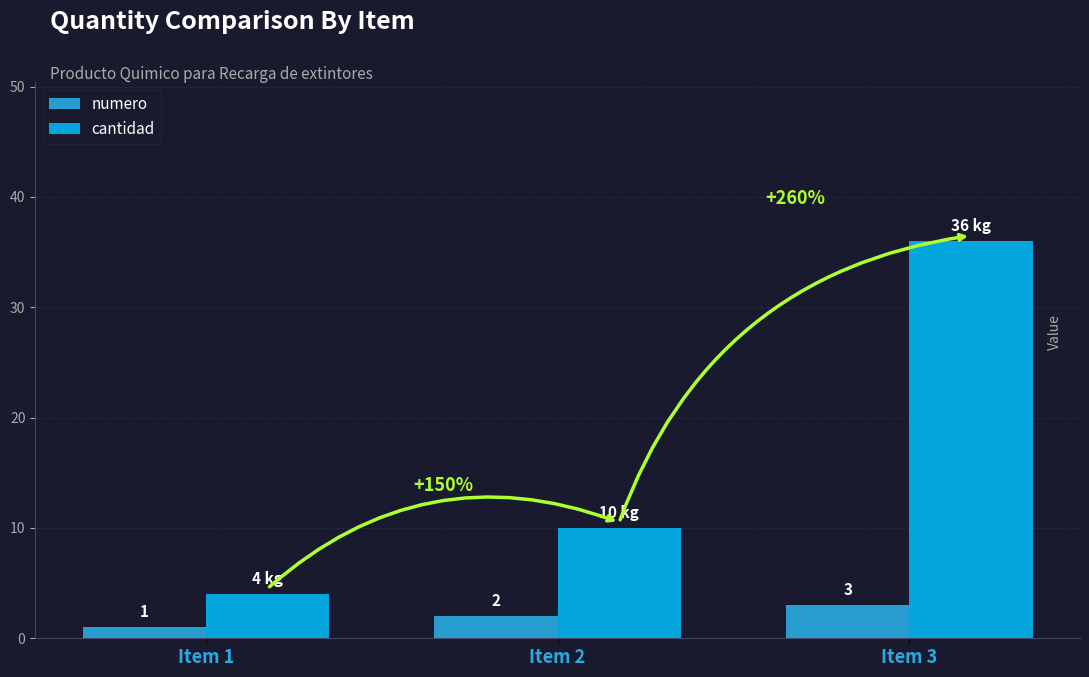

Which series has the largest range (max minus min)?

cantidad